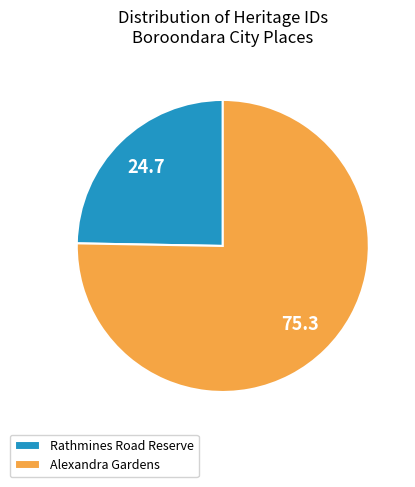

True or false: Alexandra Gardens accounts for 75% of the total.

True